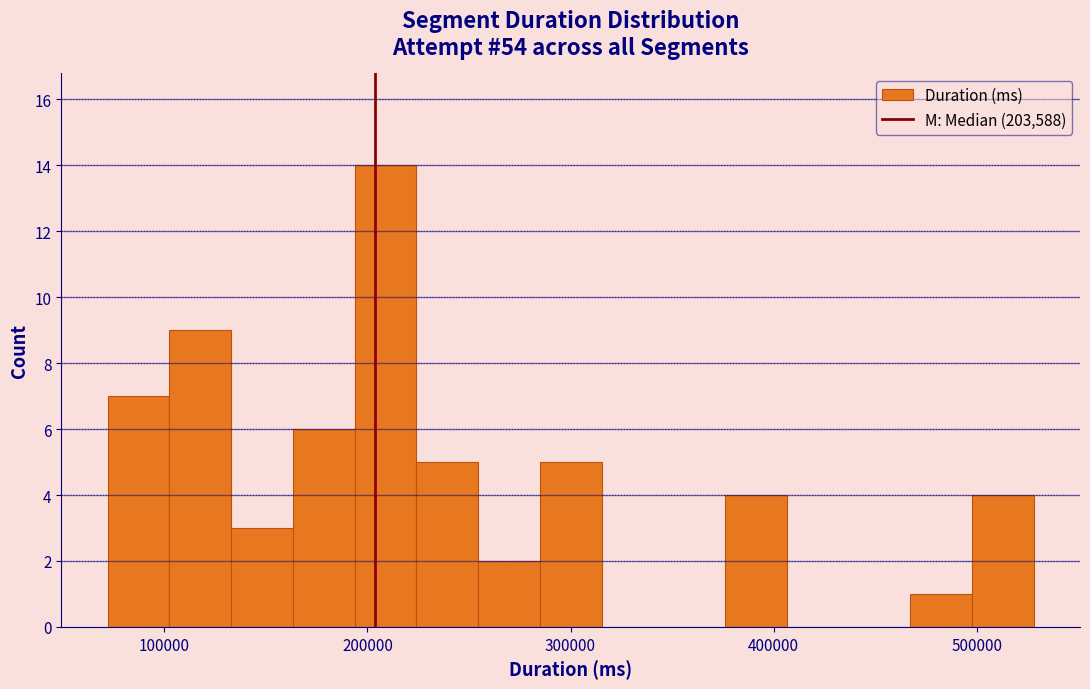

Read against the x-axis, roughly where is the centre of the tallest bar?

210000